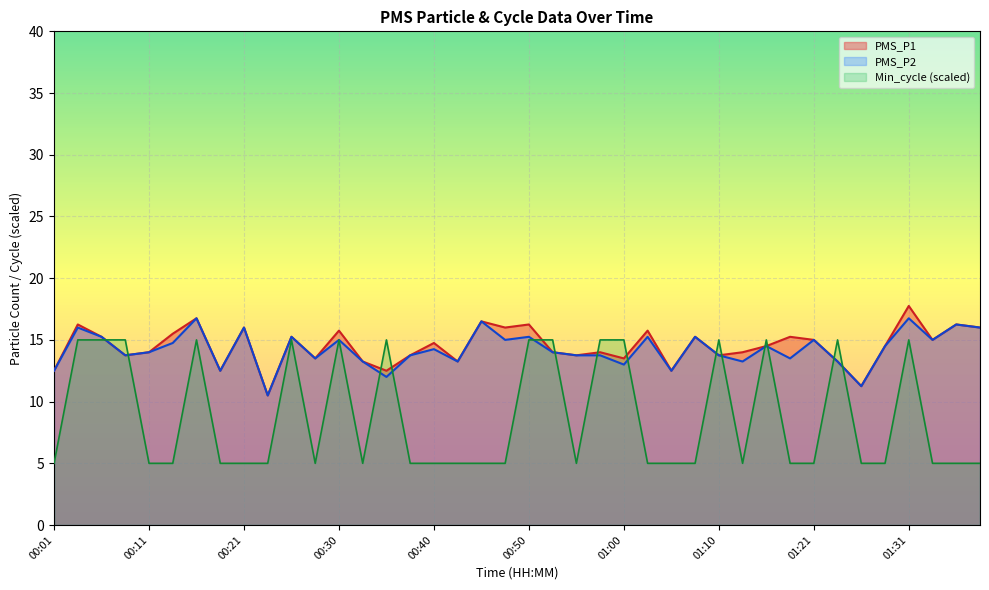

Which series has the largest total across all categories?

PMS_P1